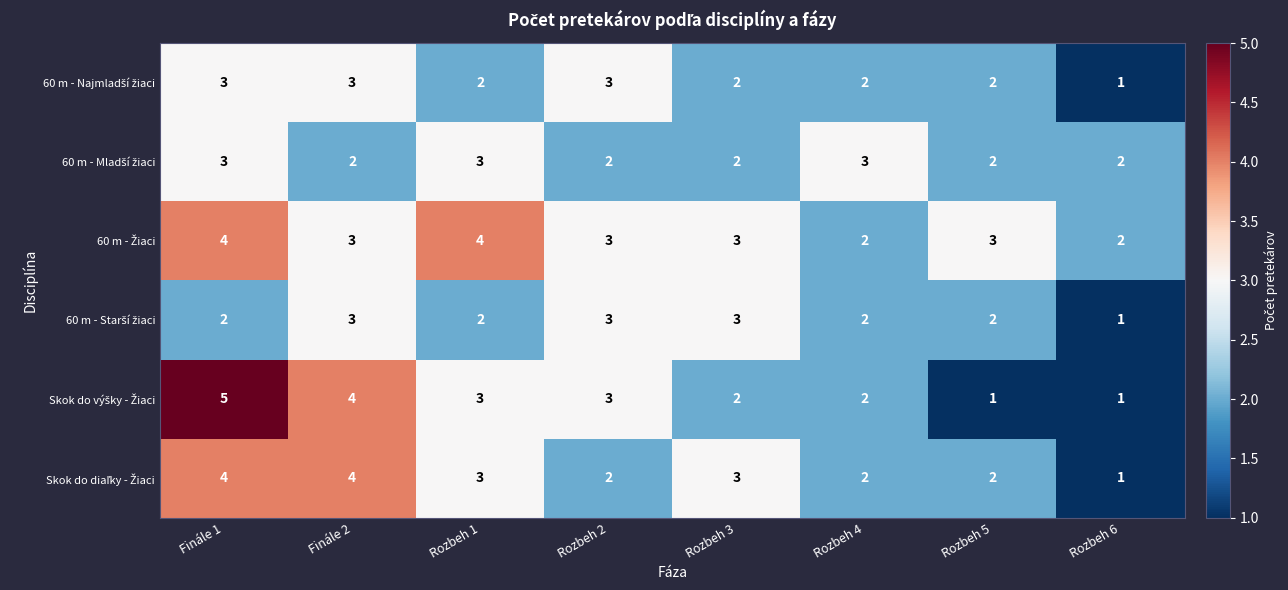

What is the greatest value displayed?

5